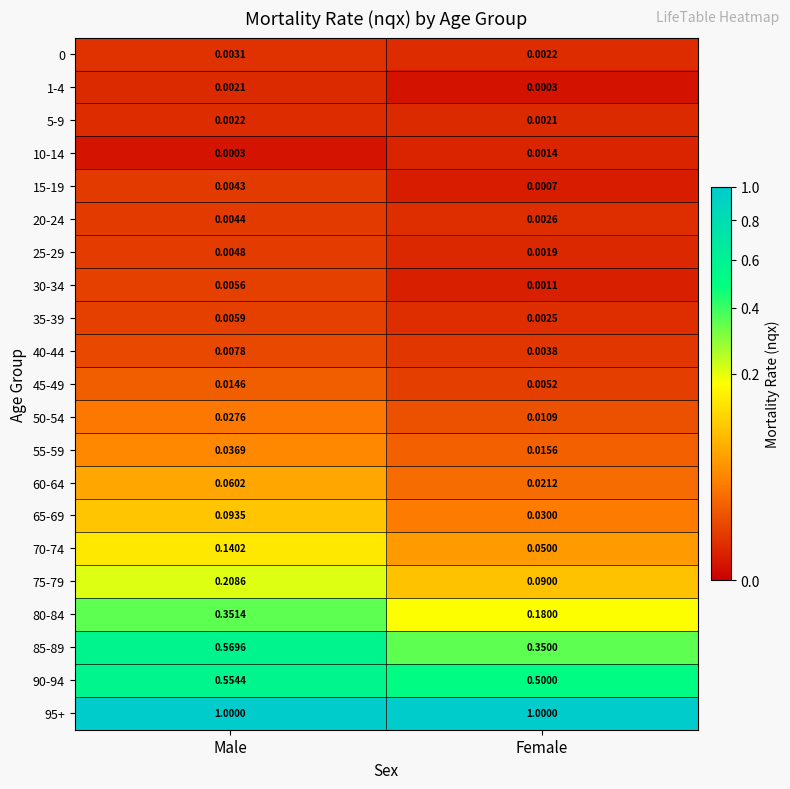

At which category is the sum across all series the highest?

Male